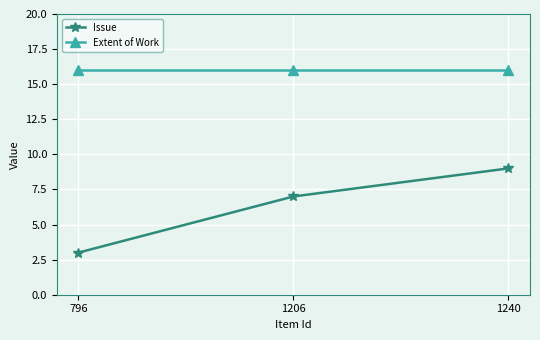

Which series has the largest range (max minus min)?

Issue